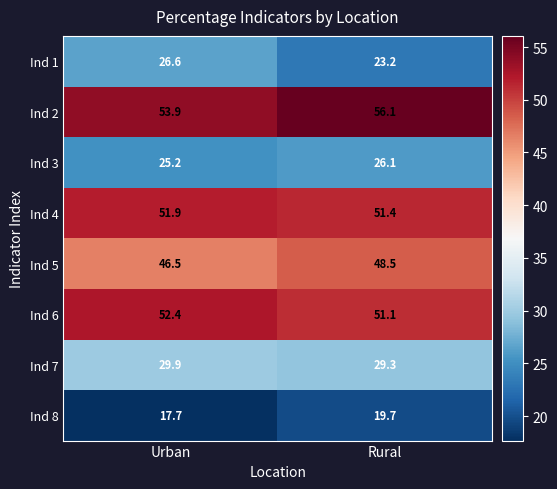

At Urban, list the series in order from largest to smallest.

Ind 2, Ind 6, Ind 4, Ind 5, Ind 7, Ind 1, Ind 3, Ind 8